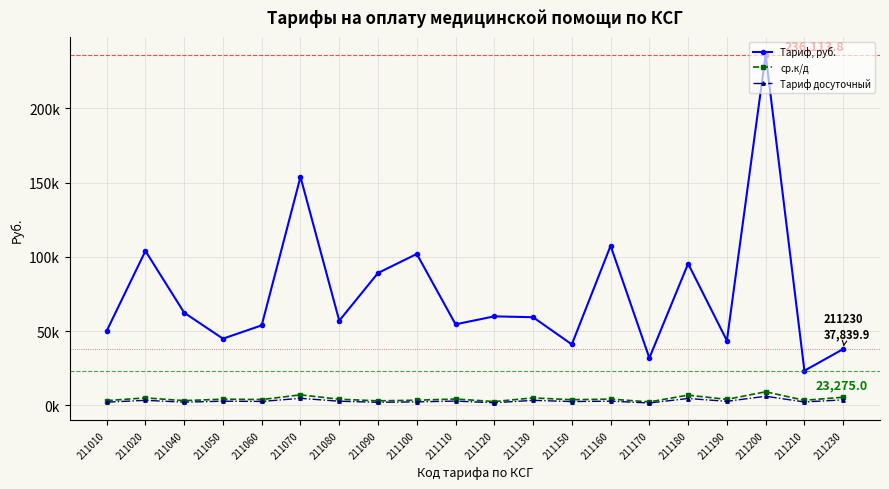

What is the total value across all series at 211170?

35616.6